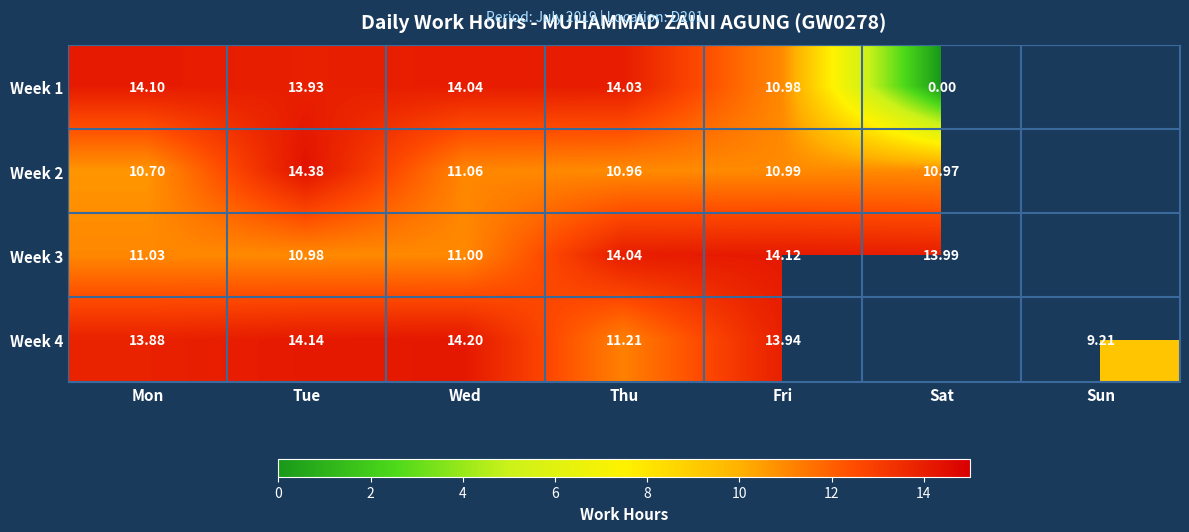

Is the value of Week 4 at Sun greater than the value of Week 1 at Mon?

No